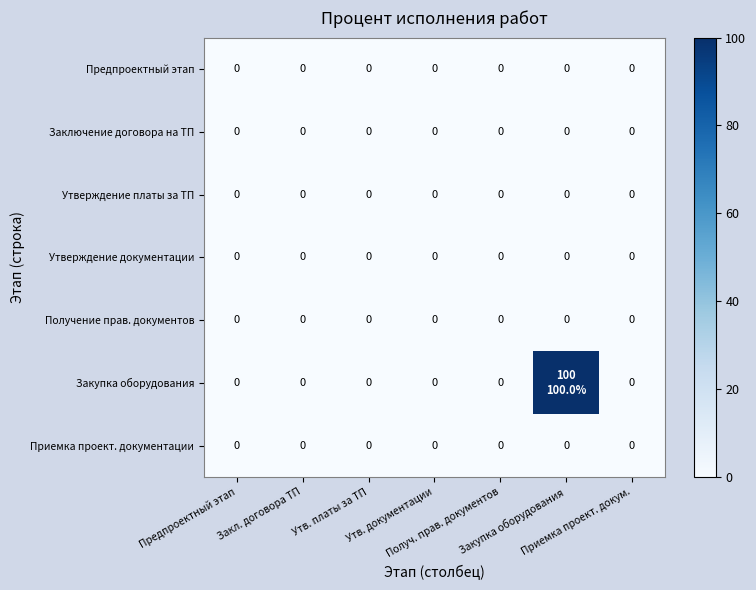

Which series has the largest range (max minus min)?

Закупка оборудования